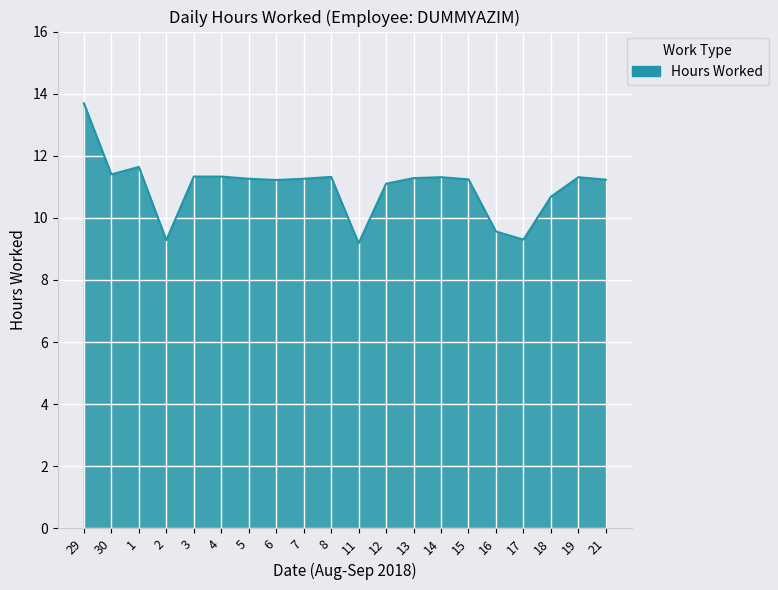

True or false: there are more than 0 points higher than both neighbors.

True